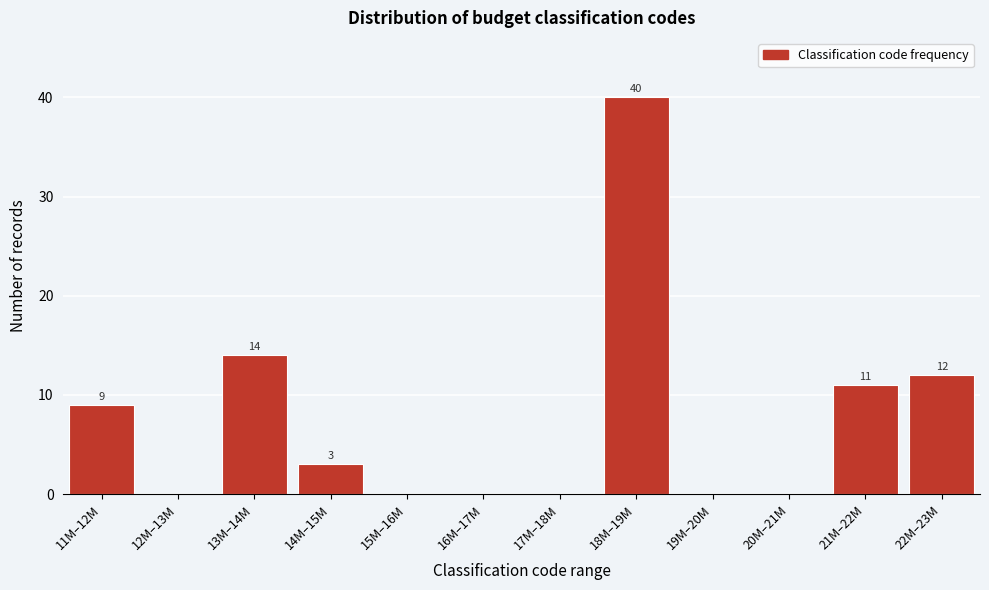

Reading right to left, what are all the values shown in this chart?

22M–23M=12	21M–22M=11	20M–21M=0	19M–20M=0	18M–19M=40	17M–18M=0	16M–17M=0	15M–16M=0	14M–15M=3	13M–14M=14	12M–13M=0	11M–12M=9